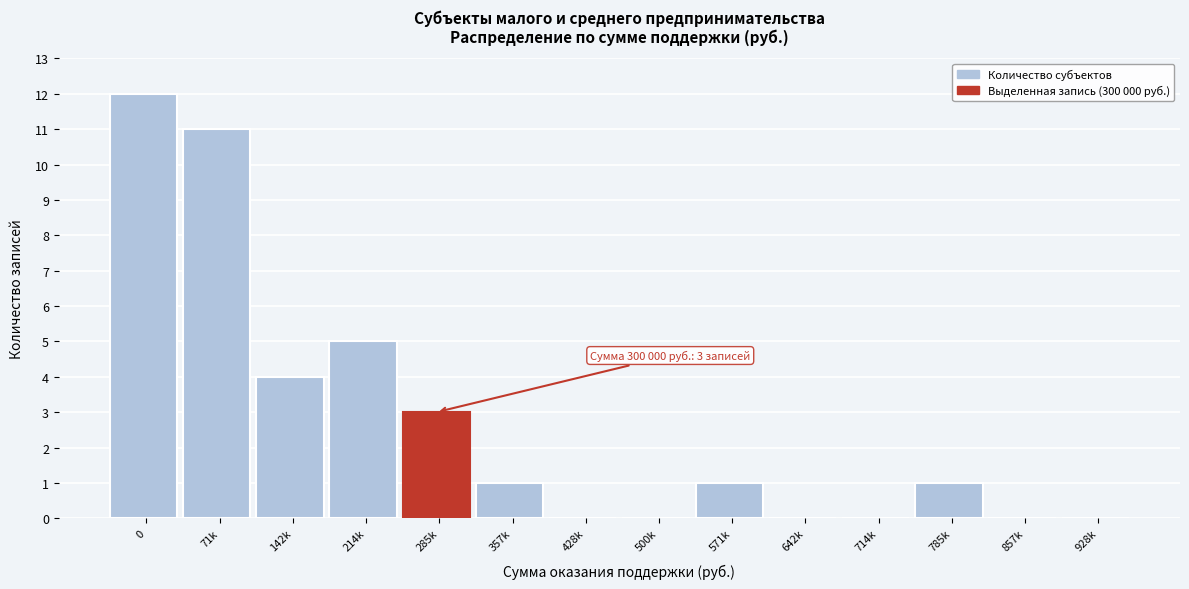

Reading left to right, what are all the values shown in this chart?

0=12	71k=11	142k=4	214k=5	285k=3	357k=1	428k=0	500k=0	571k=1	642k=0	714k=0	785k=1	857k=0	928k=0